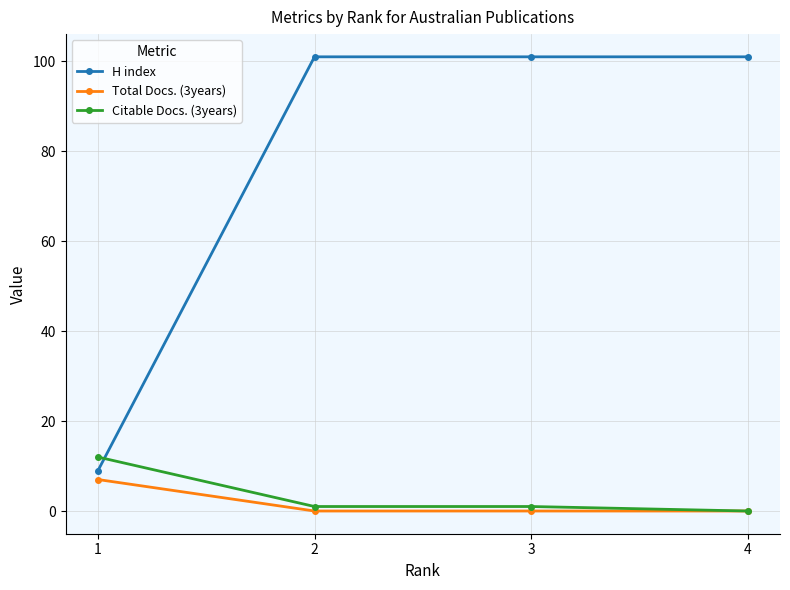

True or false: H index and Total Docs. (3years) intersect in this chart.

False